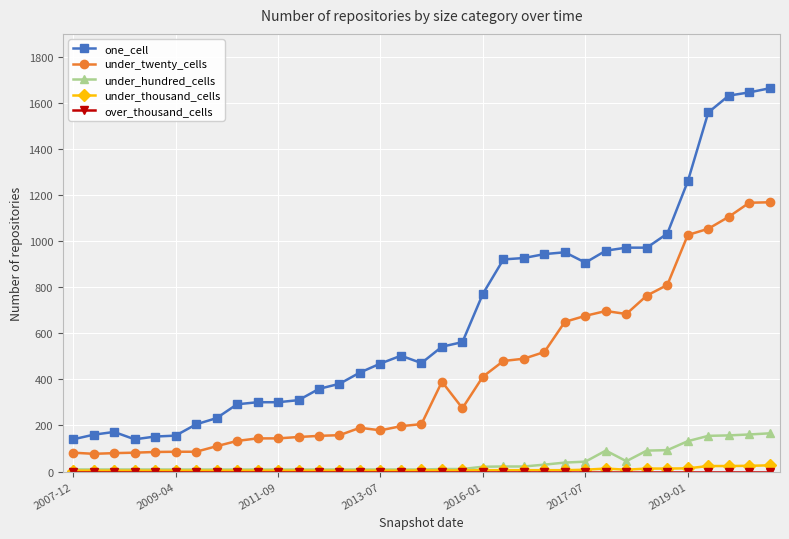

Which series has the largest range (max minus min)?

one_cell